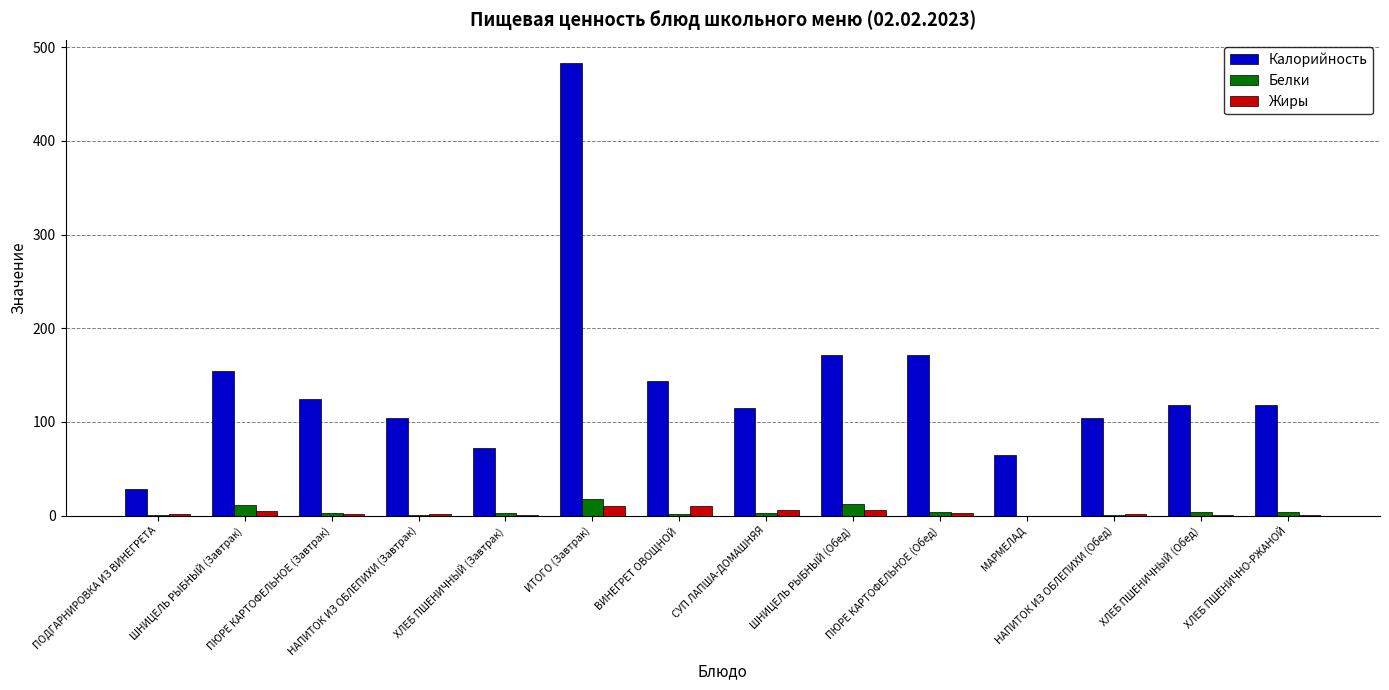

What is the sum of all Калорийность values?

1971.3